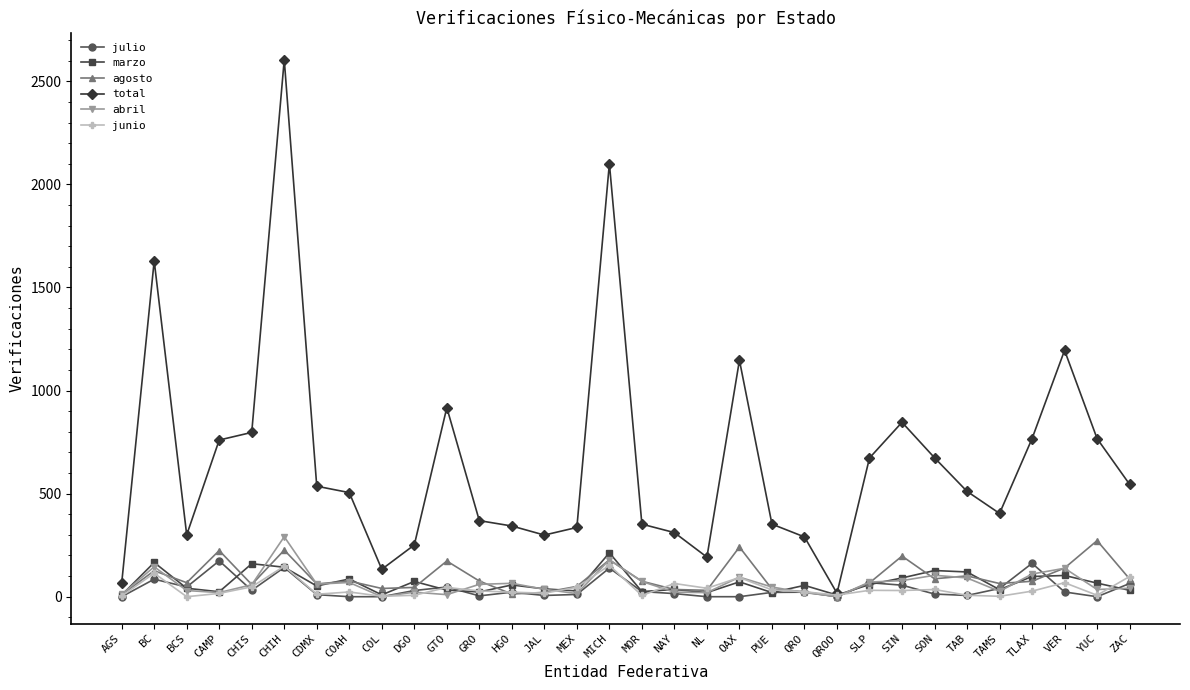

Is this an area chart (filled region under the line)?

No